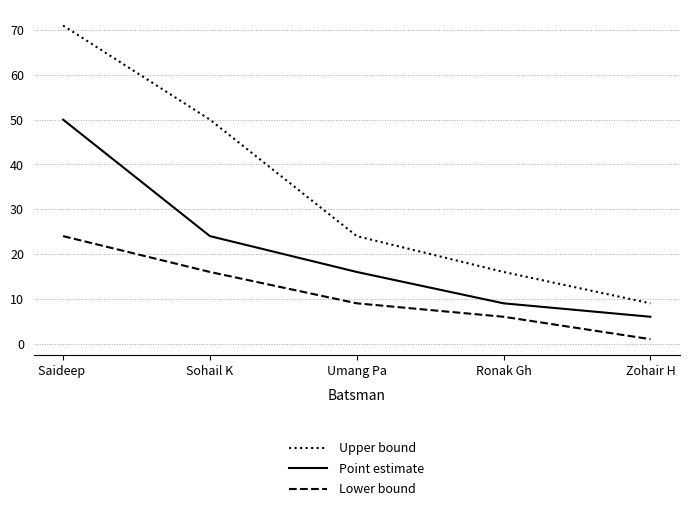

What is the difference between the second highest and minimum values in the Lower bound series?

15